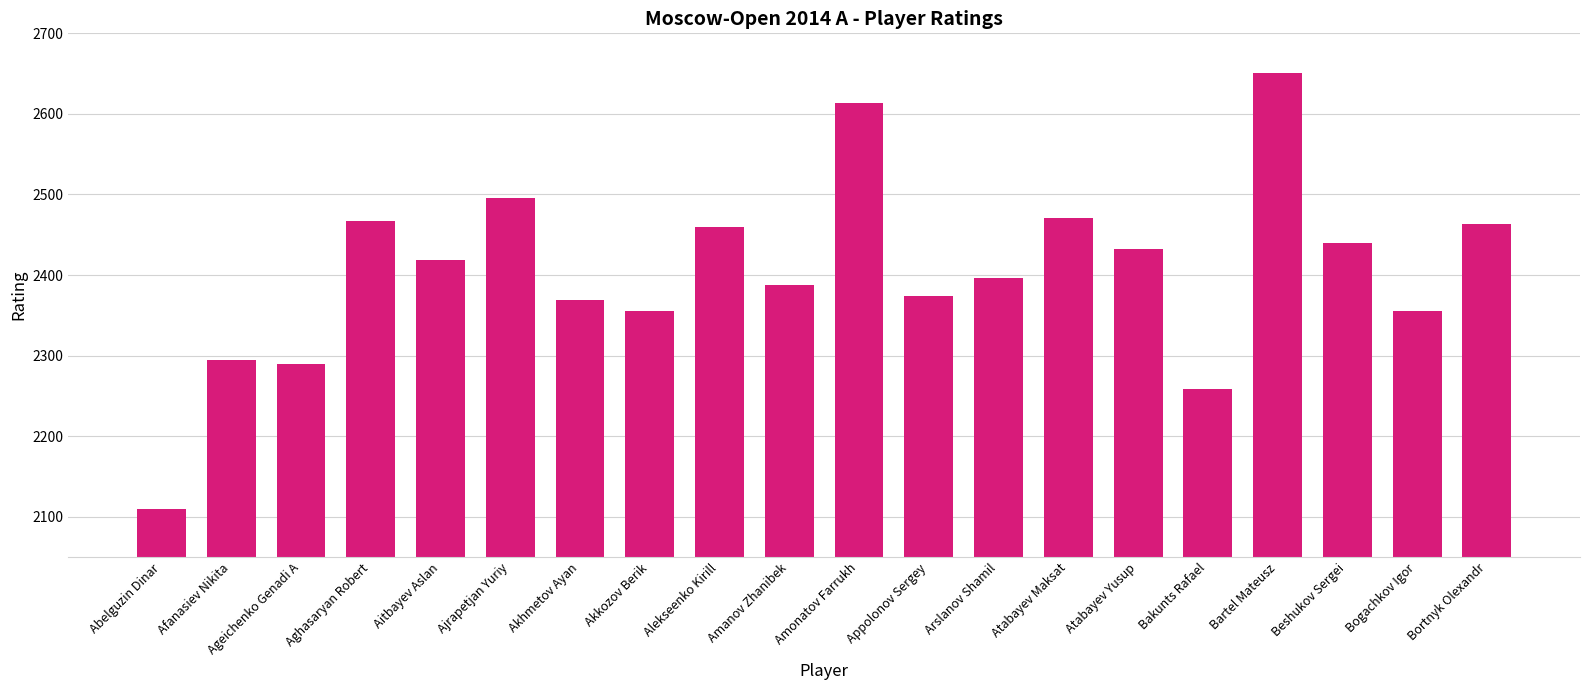

What is the label of the 17th bar from the left?

Bartel Mateusz